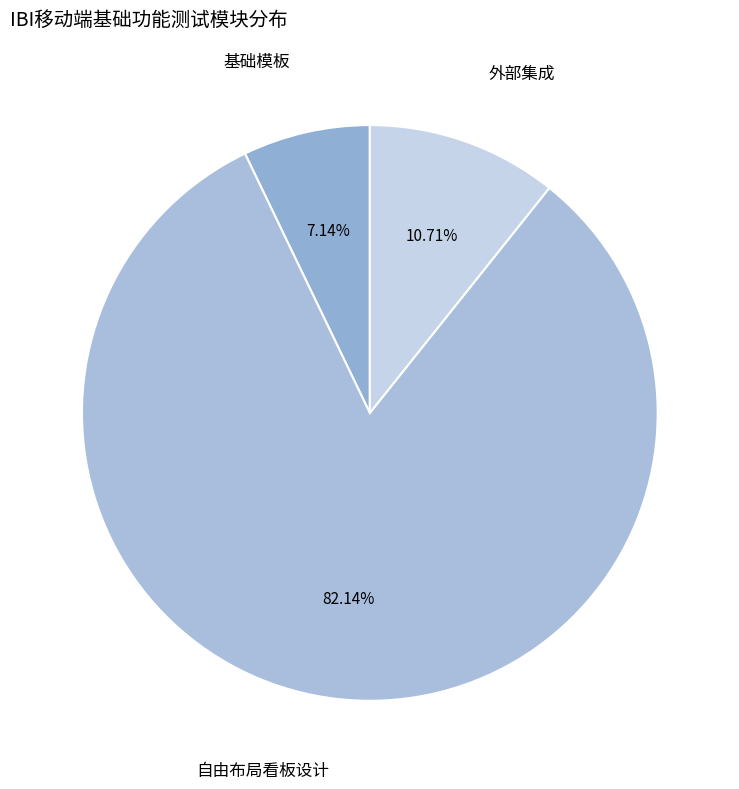

Which slice is the smallest?

基础模板